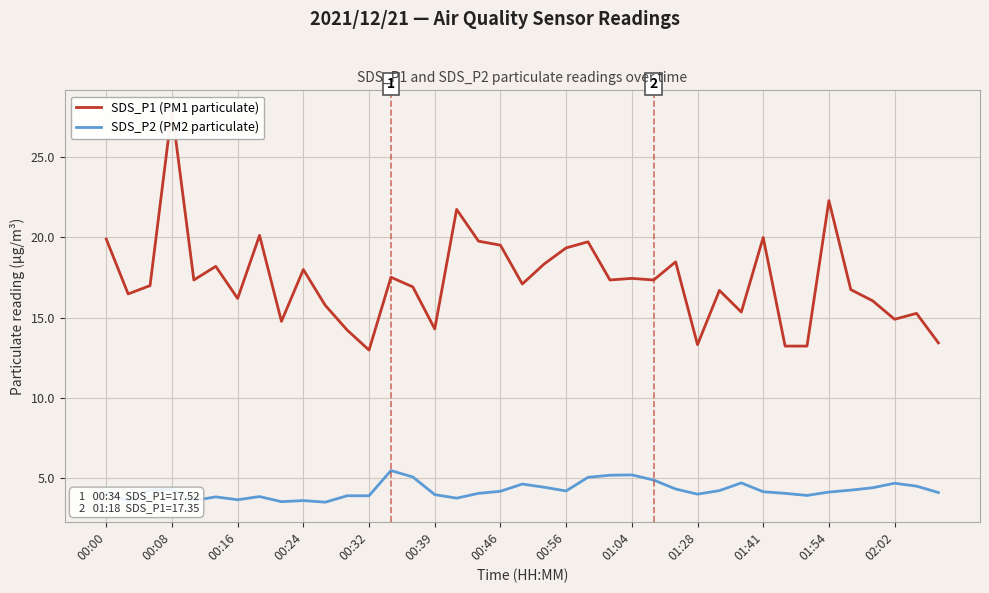

True or false: SDS_P1 (PM1 particulate) and SDS_P2 (PM2 particulate) intersect in this chart.

False